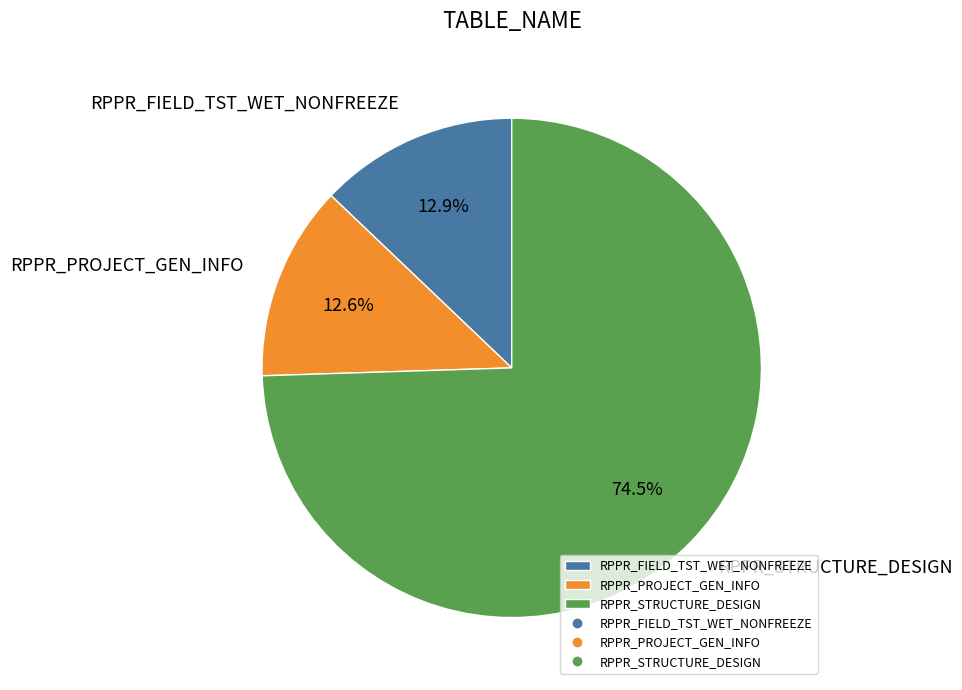

How many slices are in this pie chart?

3